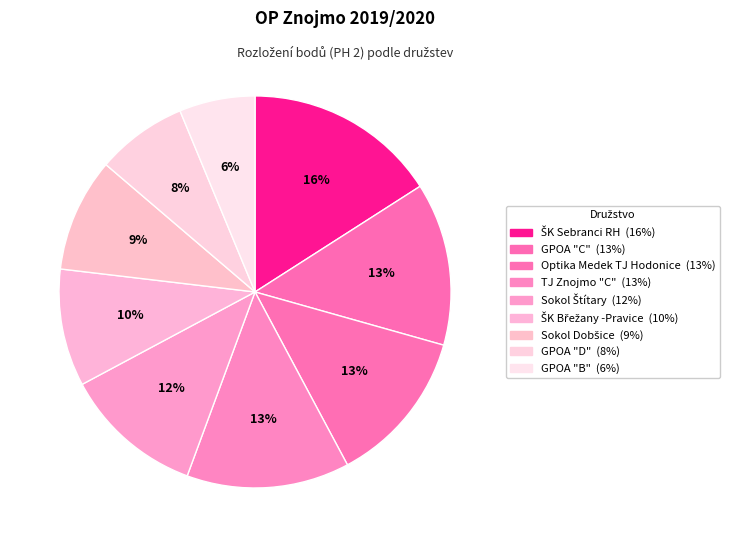

Does ŠK Sebranci RH account for over 50% of the chart?

No